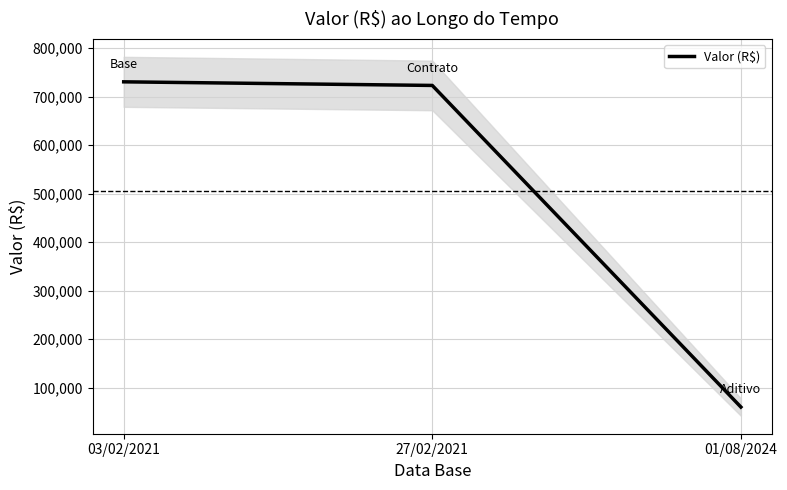

What is the value of the 2nd point from the left?

723029.2